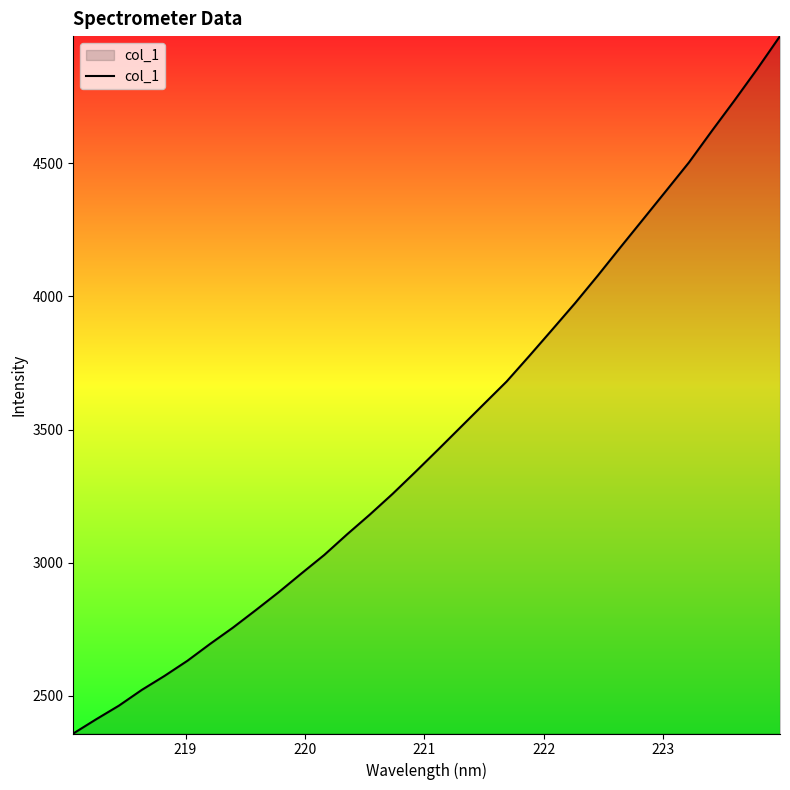

What is the difference between the maximum and minimum values?

2619.5